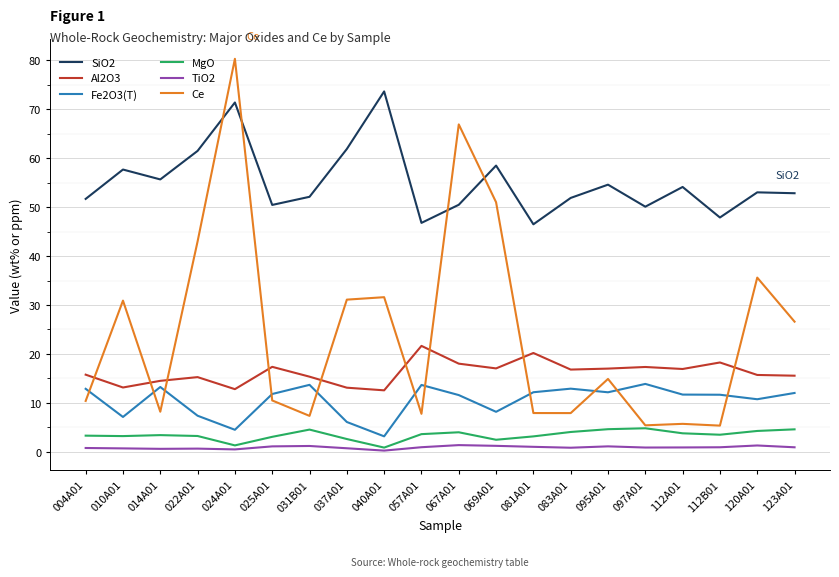

The value of Al2O3 at 081A01 is 11.6. True or false?

False